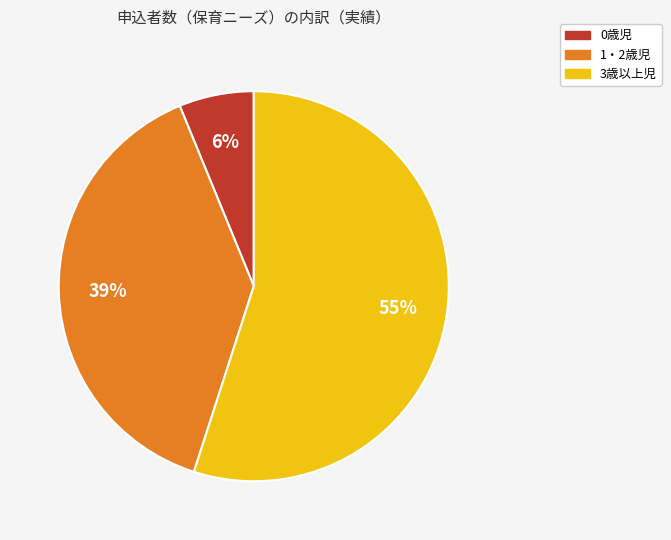

Approximately how many times larger is the value at 1・2歳児 compared to 3歳以上児?

0.7